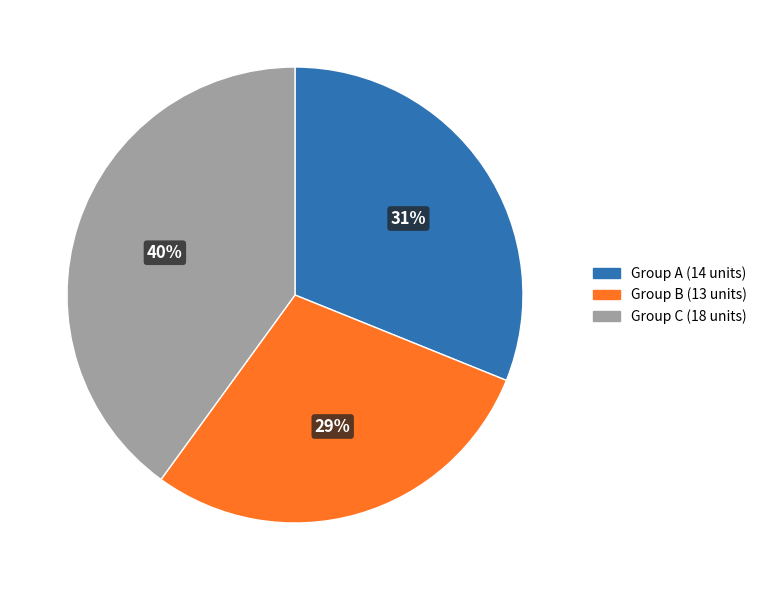

To the nearest percent, what percentage of the pie is Group C (18 units)?

40%